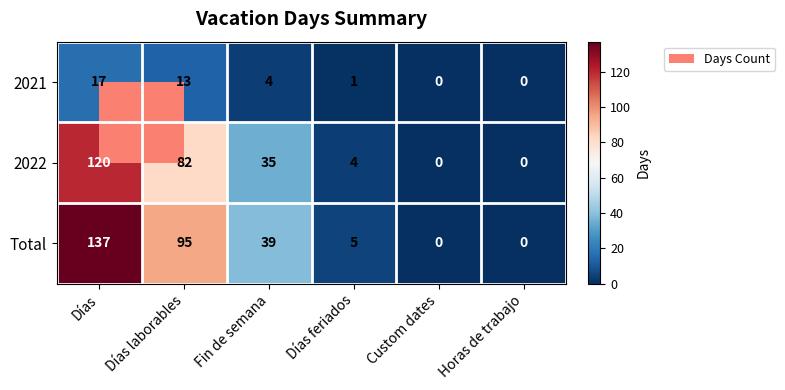

Which series has the largest total across all categories?

Total